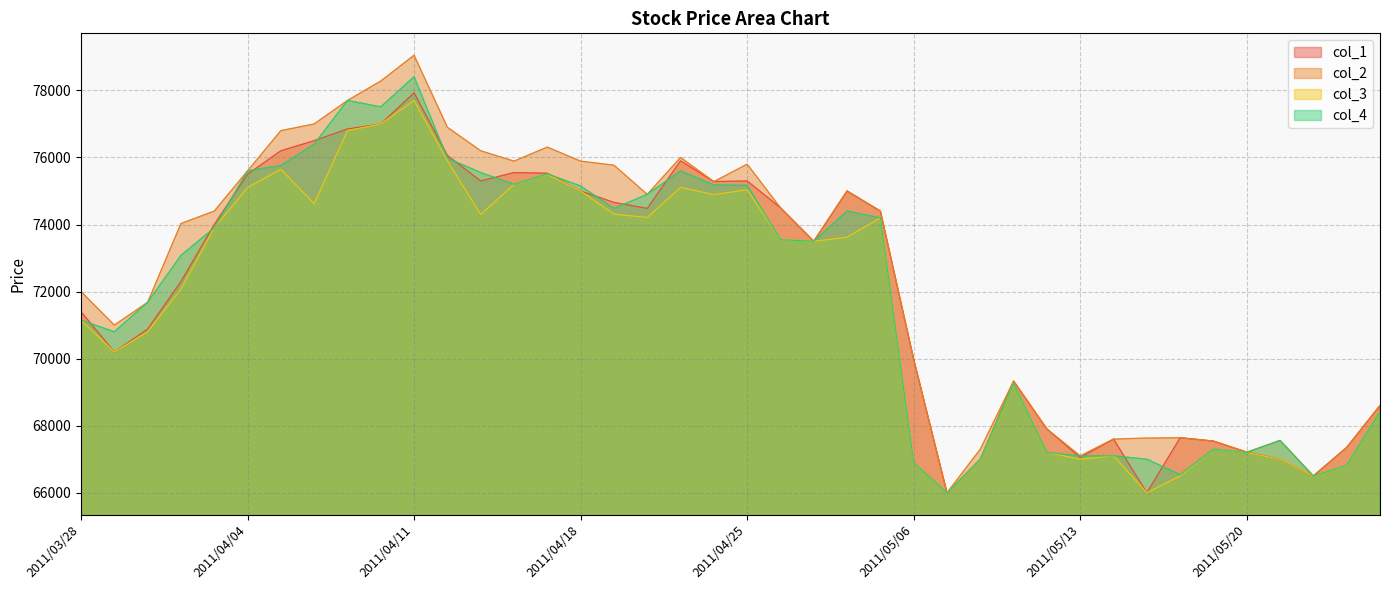

Is the value of col_1 at 2011/04/04 greater than the value of col_4 at 2011/04/12?

No